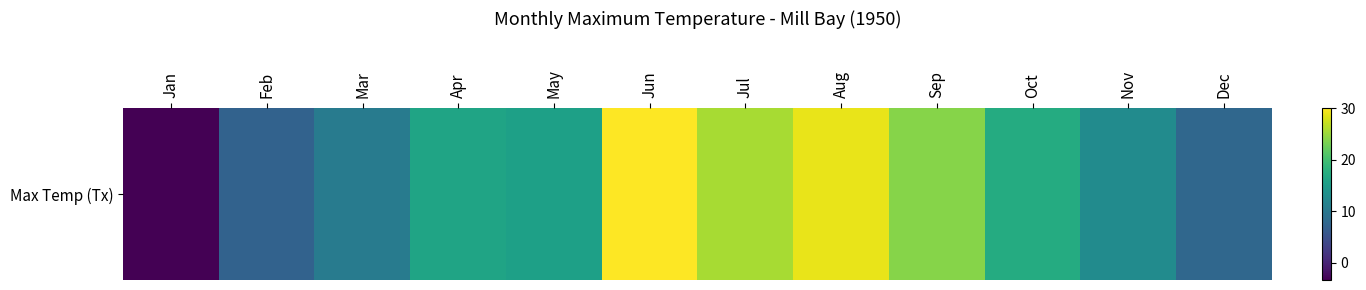

What is the smallest value displayed?

-3.3